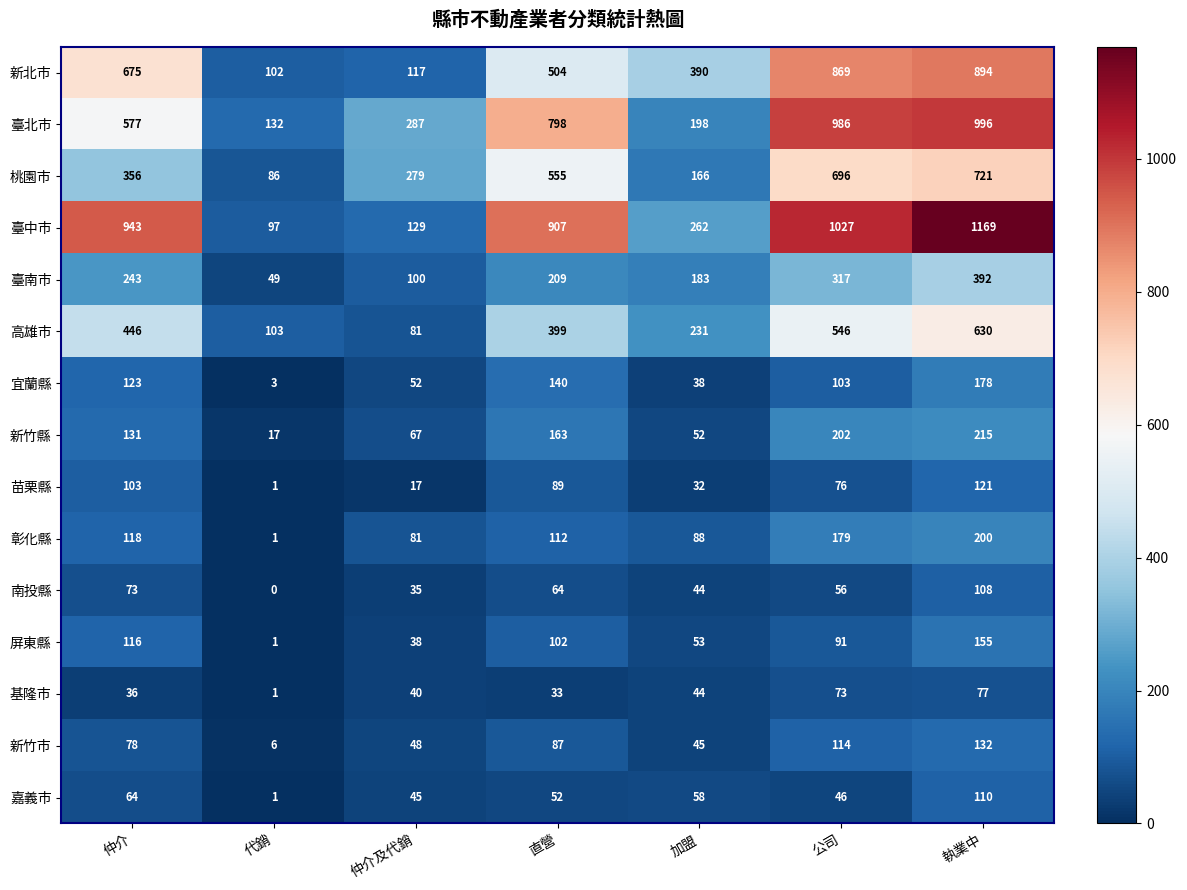

What is the sum of the 新北市 values at 仲介 and 直營?

1179